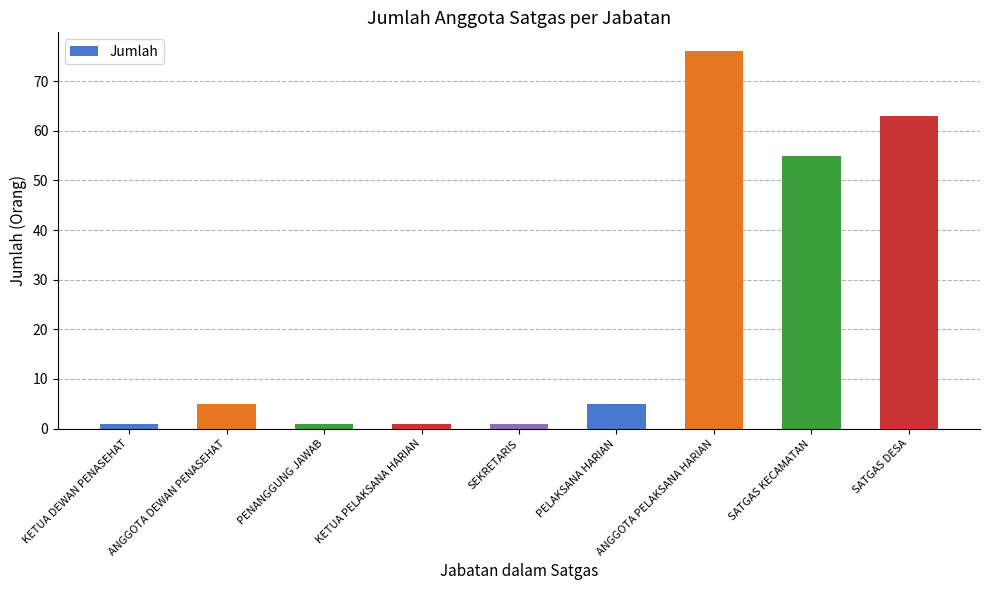

Reading right to left, extract all data points from this chart.

63	55	76	5	1	1	1	5	1